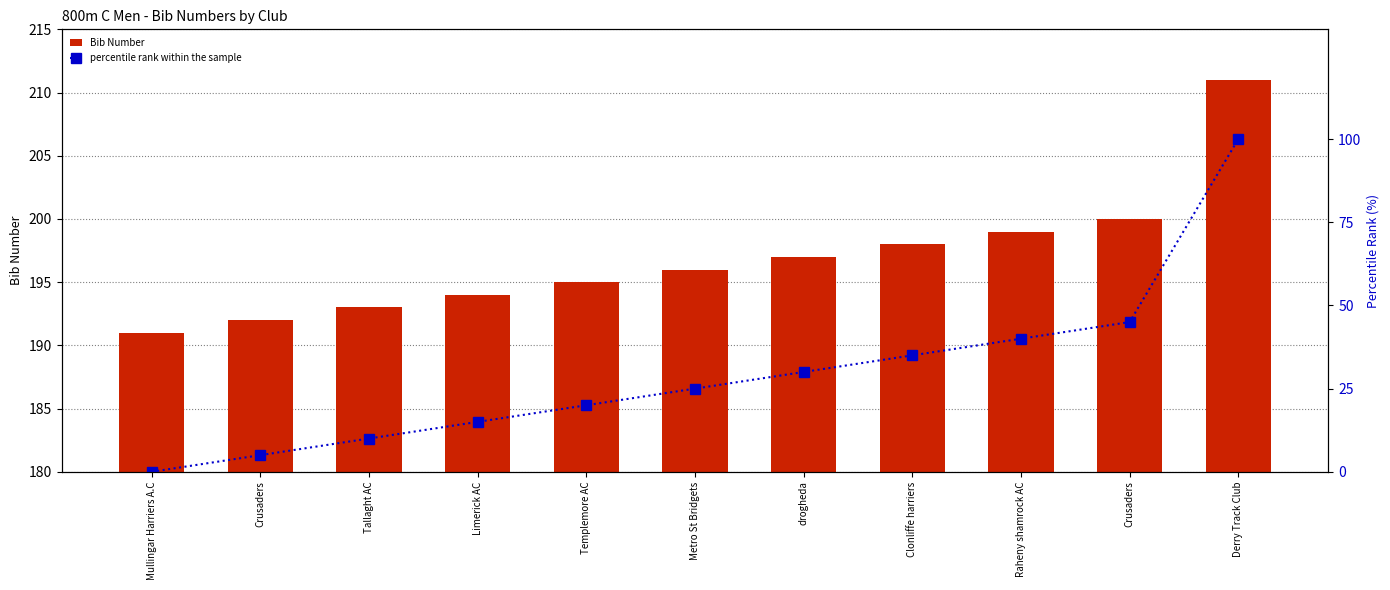

Which series has the largest total across all categories?

Bib Number